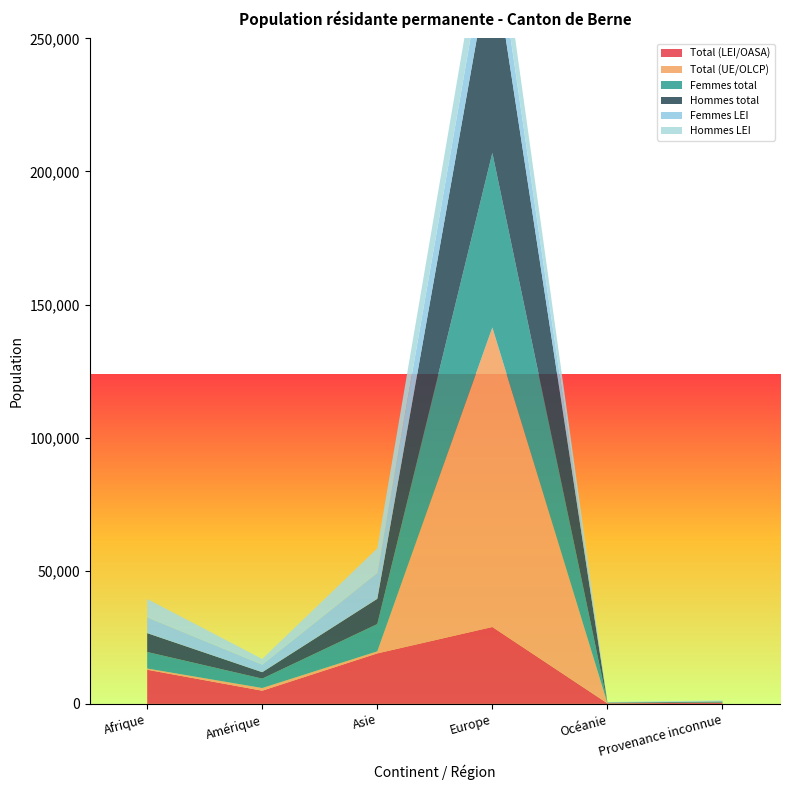

Reading right to left, what are all the values shown in this chart?

Total (LEI/OASA): Provenance inconnue=434	Océanie=214	Europe=28886	Asie=18968	Amérique=4959	Afrique=12825
Total (UE/OLCP): Provenance inconnue=3	Océanie=39	Europe=112520	Asie=768	Amérique=996	Afrique=467
Femmes total: Provenance inconnue=175	Océanie=108	Europe=65593	Asie=10257	Amérique=3537	Afrique=6207
Hommes total: Provenance inconnue=262	Océanie=145	Europe=75813	Asie=9479	Amérique=2418	Afrique=7085
Femmes LEI: Provenance inconnue=172	Océanie=90	Europe=14371	Asie=9689	Amérique=2835	Afrique=5923
Hommes LEI: Provenance inconnue=262	Océanie=124	Europe=14515	Asie=9279	Amérique=2124	Afrique=6902